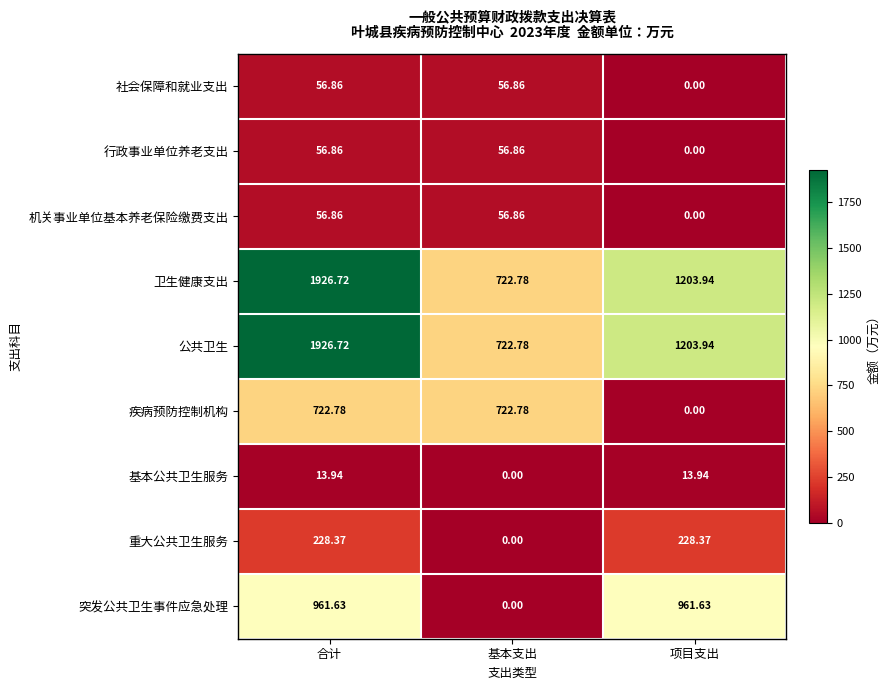

Which label corresponds to the largest value in the chart?

合计